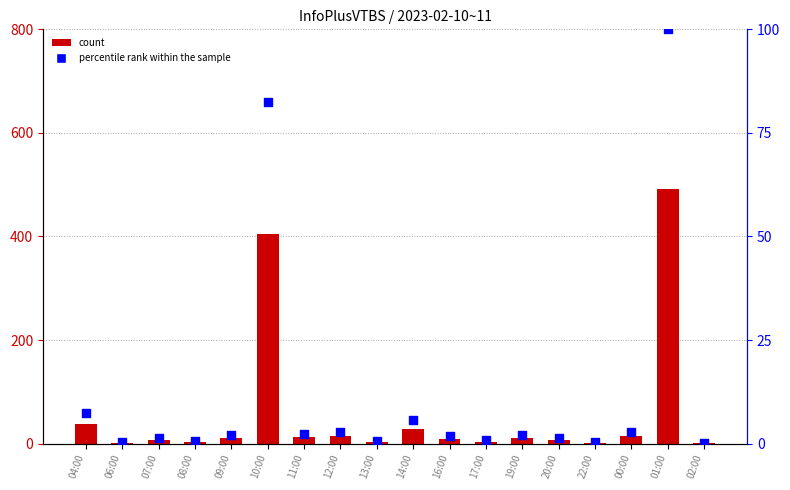

What is the total value across all series at 08:00?

3.6